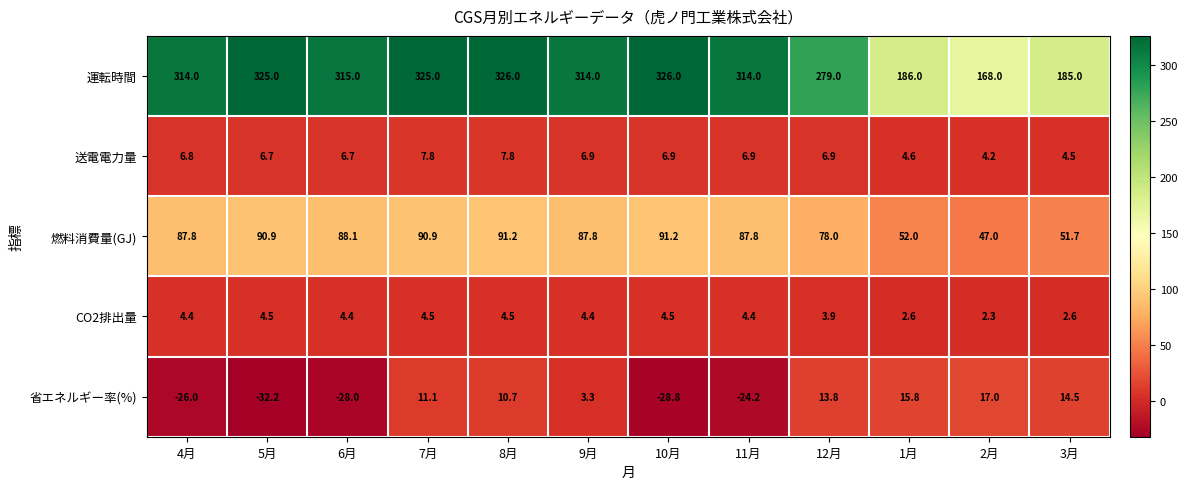

How many data points in 送電電力量 are less than 6?

3